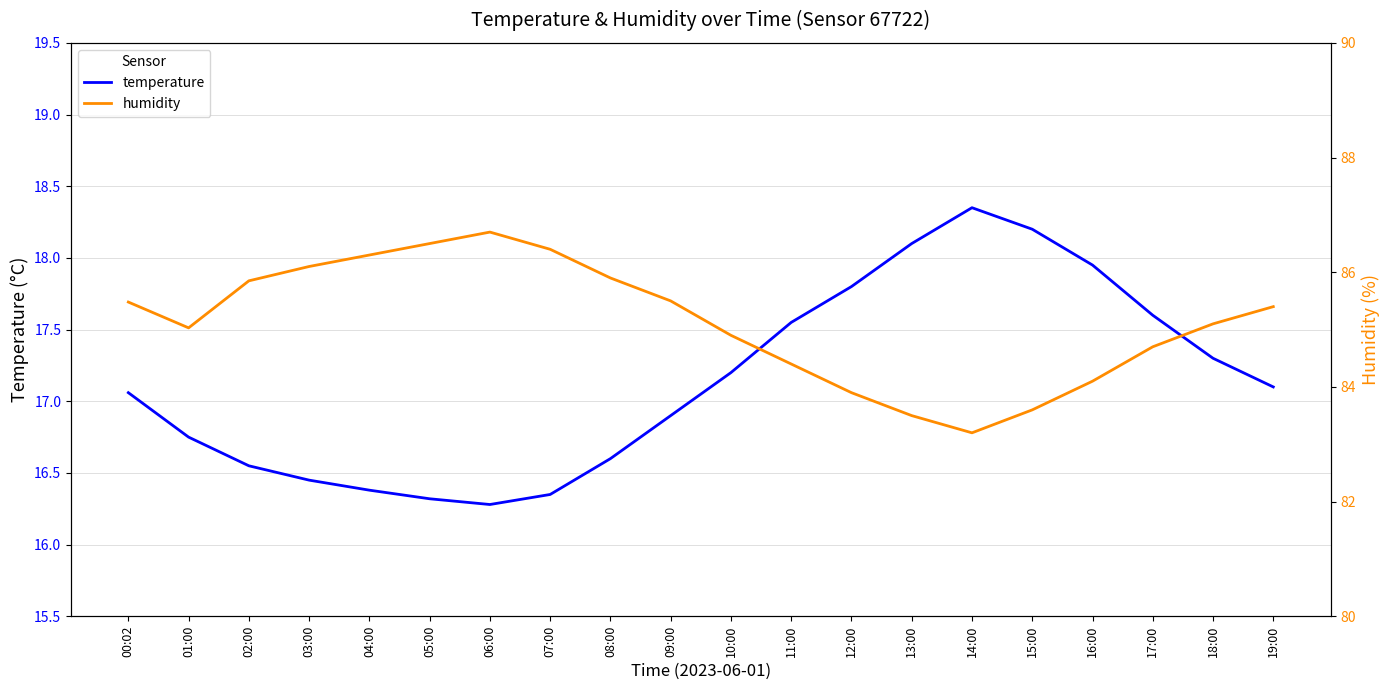

In humidity, how many points are higher than both neighbors (excluding endpoints)?

1